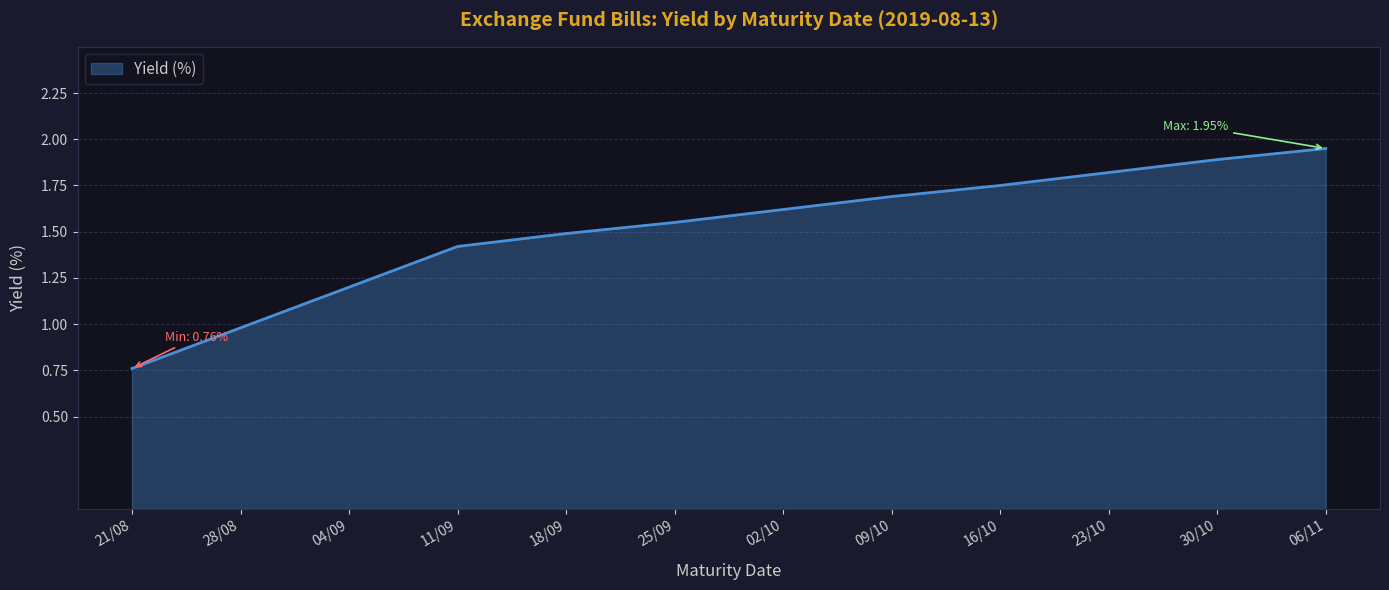

At which category does the chart reach its minimum across all series?

21/08